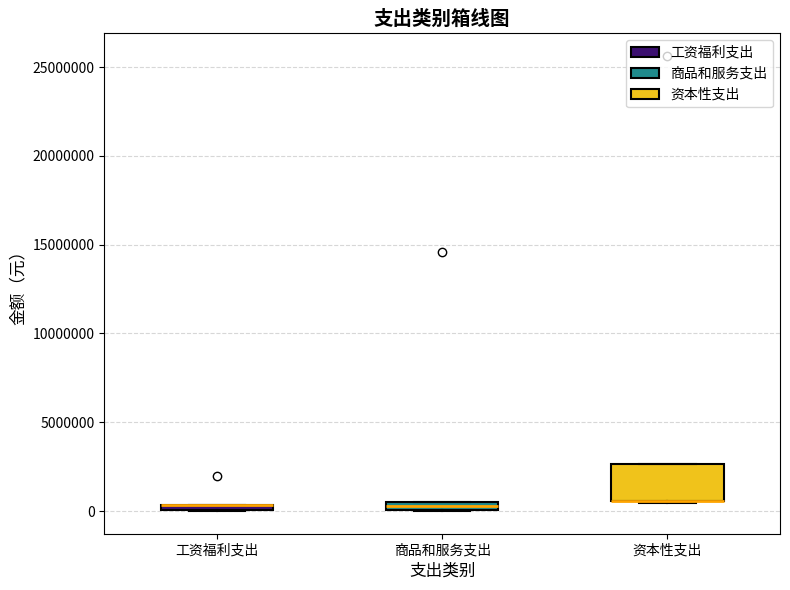

Where is the lower edge of the box for 资本性支出 on the y-axis? The values are not printed on the chart, so give them approximately, as read against the axis.

500000